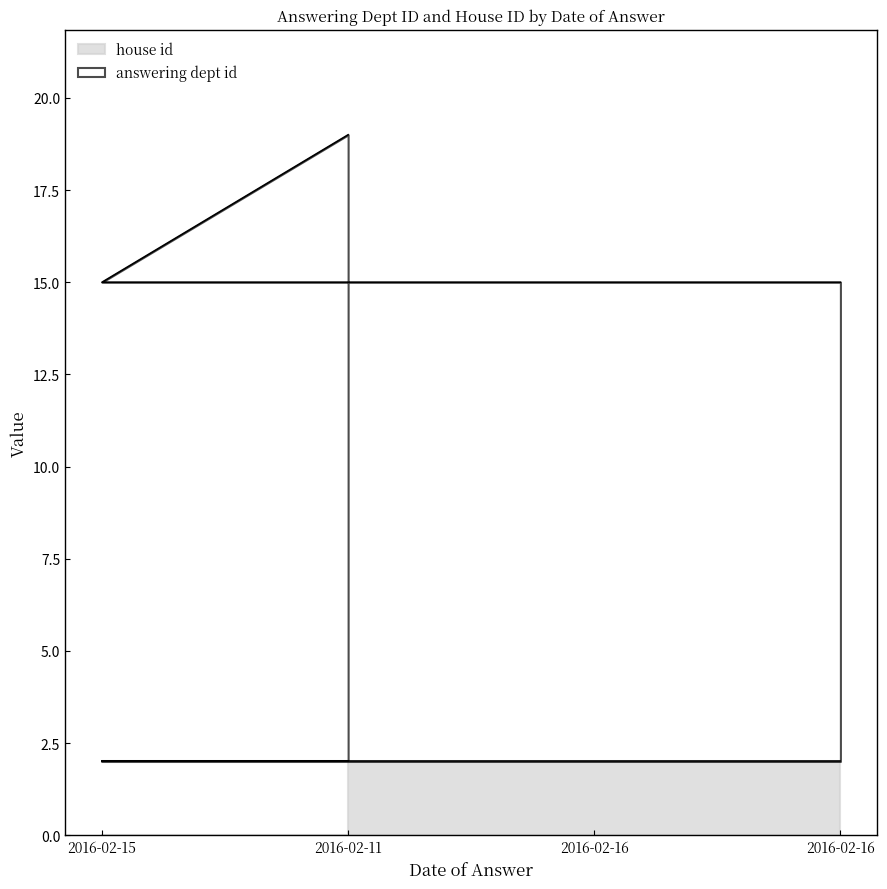

What is the average value of the house id series?

2